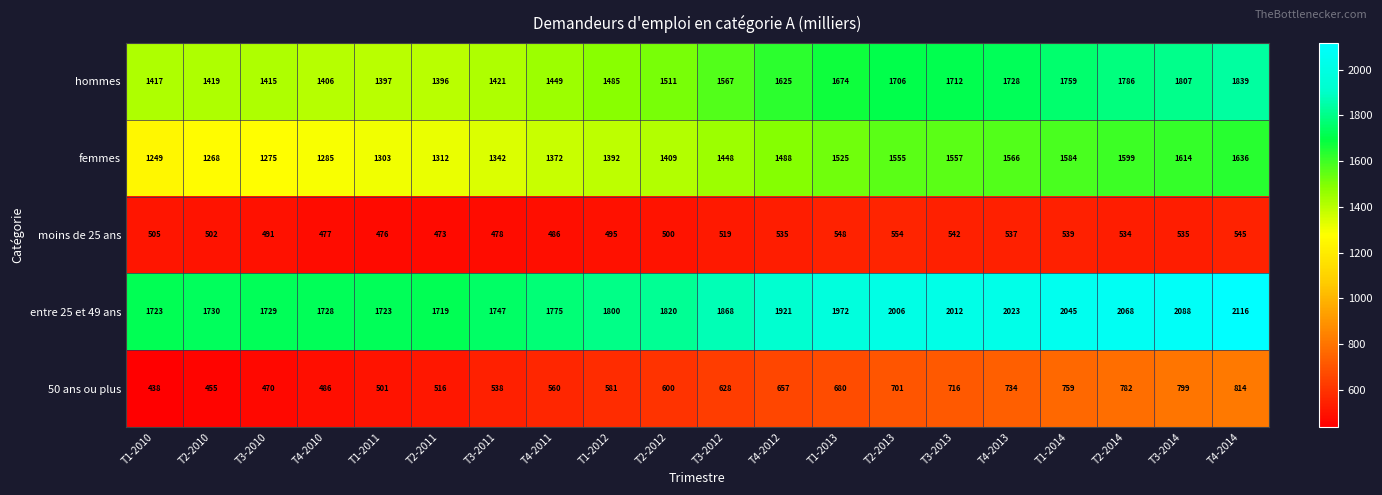

At which label is entre 25 et 49 ans closest to 1917?

T4-2012